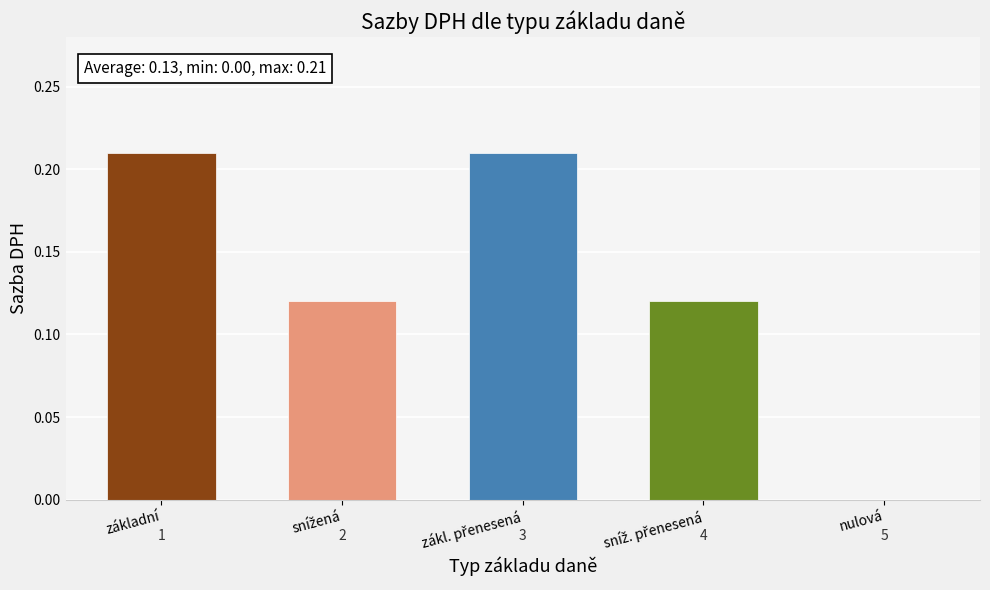

At which label is the value closest to 0?

nulová